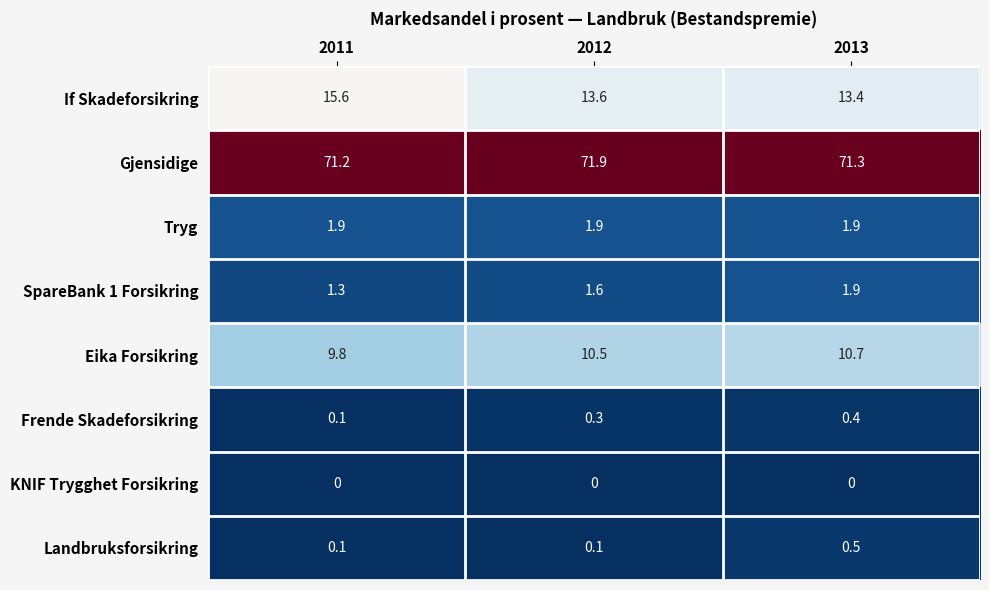

What is the approximate value of Landbruksforsikring at 2013?

0.5